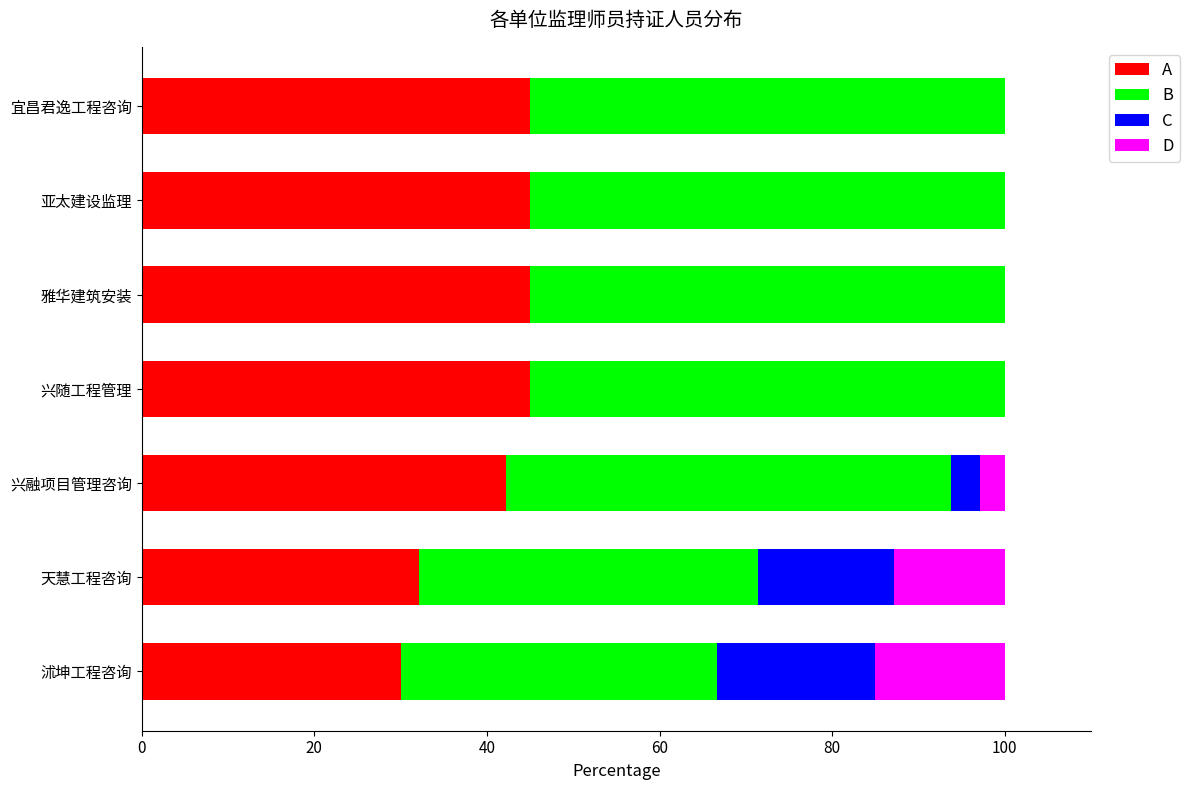

What is the total value across all series at 天慧工程咨询?

100.0